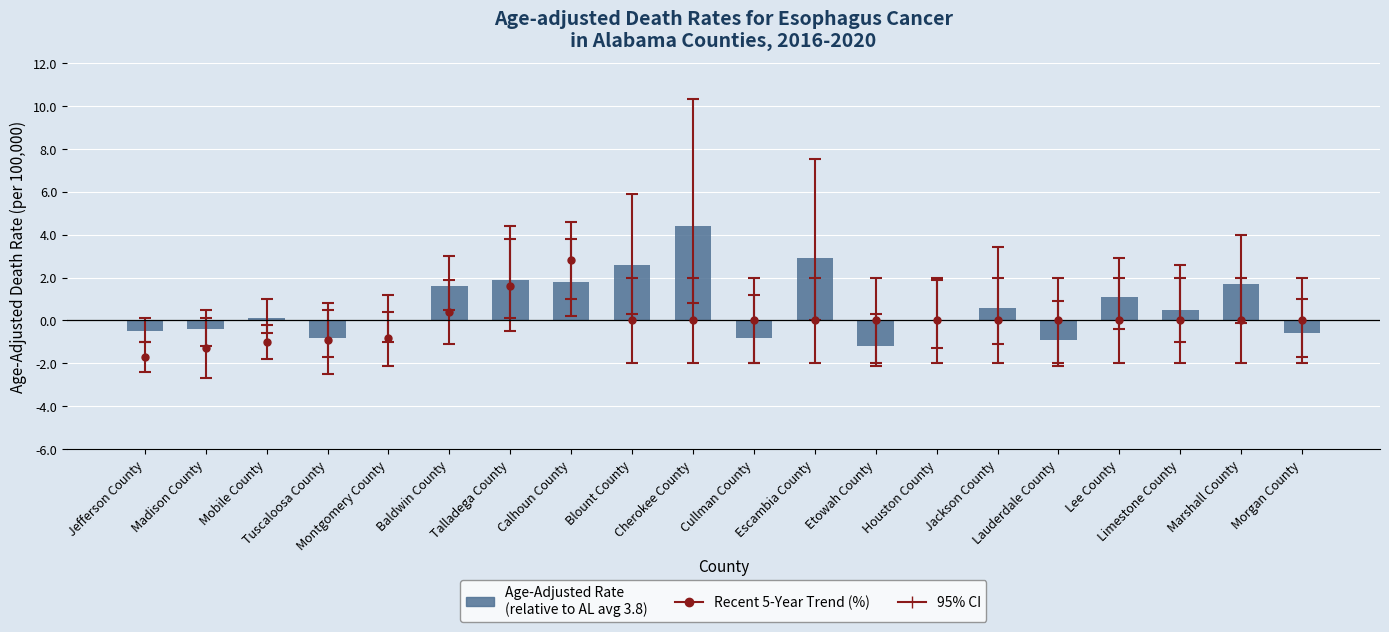

Where is the data nearest to the value 1?

Lee County